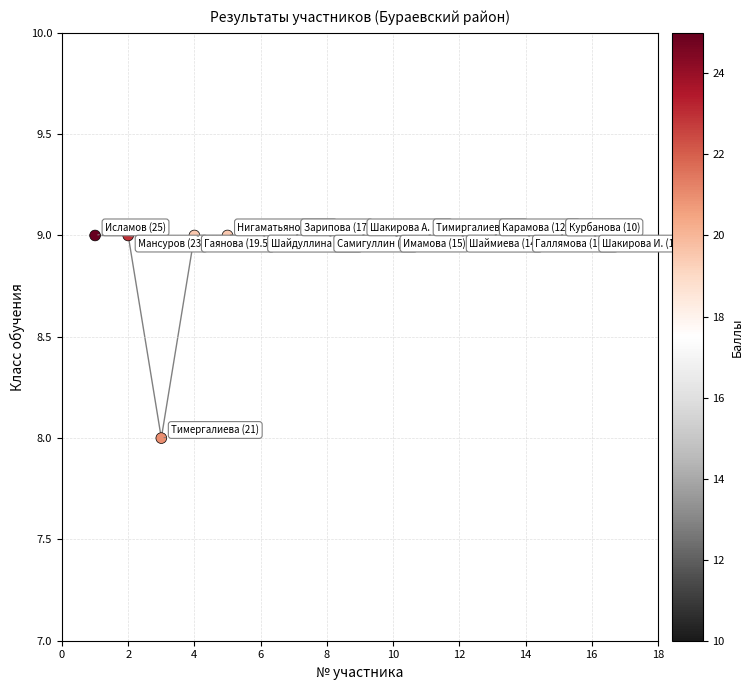

What is the range of X values (max minus min)?

15